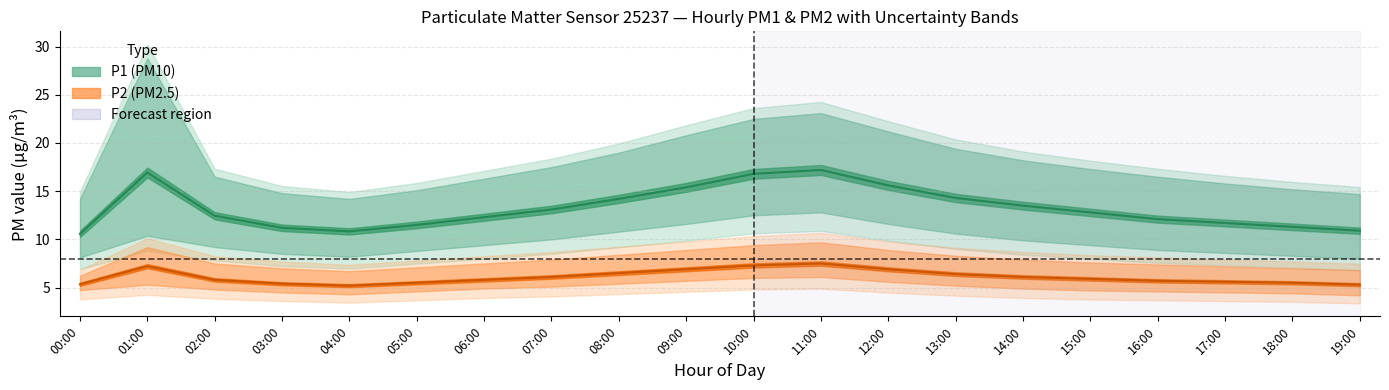

Reading left to right, what are all the values shown in this chart?

P1 line: 00:00=10.6	01:00=16.9	02:00=12.4	03:00=11.2	04:00=10.8	05:00=11.5	06:00=12.3	07:00=13.1	08:00=14.2	09:00=15.4	10:00=16.8	11:00=17.2	12:00=15.6	13:00=14.3	14:00=13.5	15:00=12.8	16:00=12.1	17:00=11.7	18:00=11.3	19:00=10.9
P2 line: 00:00=5.3	01:00=7.2	02:00=5.8	03:00=5.4	04:00=5.2	05:00=5.5	06:00=5.8	07:00=6.1	08:00=6.5	09:00=6.9	10:00=7.3	11:00=7.5	12:00=6.9	13:00=6.4	14:00=6.1	15:00=5.9	16:00=5.7	17:00=5.6	18:00=5.5	19:00=5.3